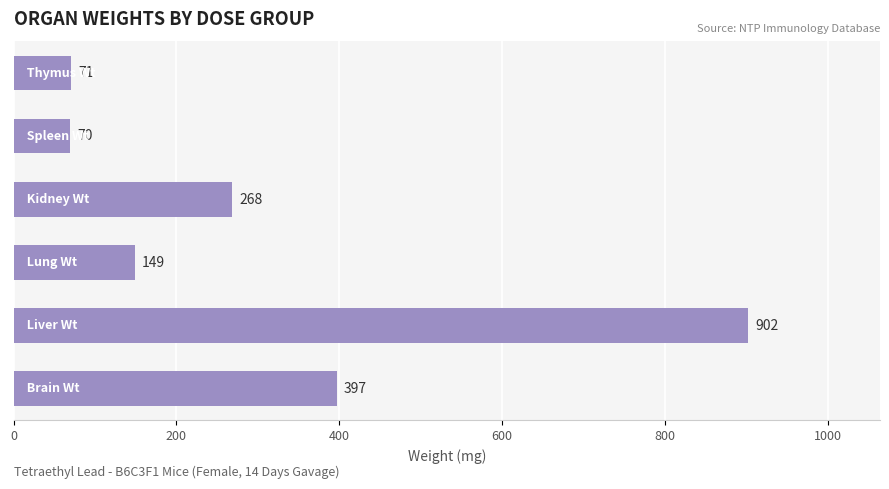

What is the difference between the maximum and minimum values?

832